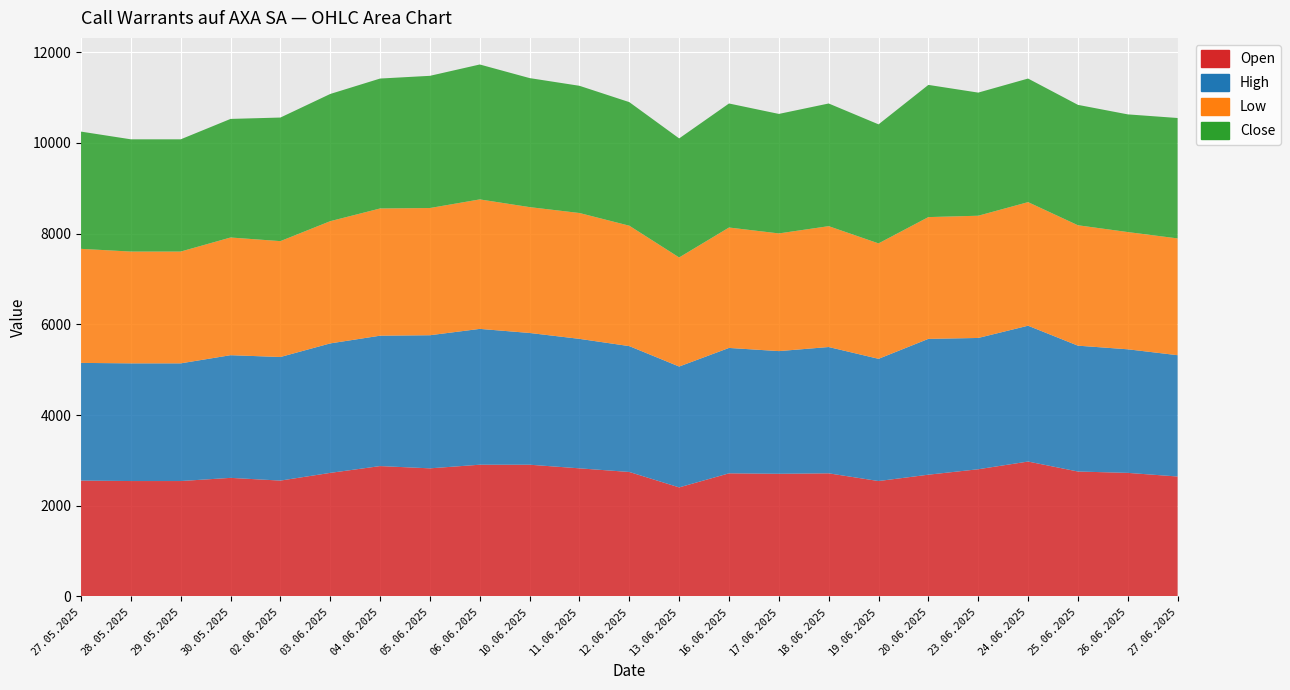

Reading right to left, what are all the values shown in this chart?

Open: 27.06.2025=2645	26.06.2025=2725	25.06.2025=2755	24.06.2025=2975	23.06.2025=2805	20.06.2025=2685	19.06.2025=2545	18.06.2025=2715	17.06.2025=2705	16.06.2025=2715	13.06.2025=2405	12.06.2025=2745	11.06.2025=2825	10.06.2025=2905	06.06.2025=2905	05.06.2025=2825	04.06.2025=2875	03.06.2025=2725	02.06.2025=2555	30.05.2025=2615	29.05.2025=2545	28.05.2025=2545	27.05.2025=2555
High: 27.06.2025=2675	26.06.2025=2725	25.06.2025=2775	24.06.2025=2995	23.06.2025=2895	20.06.2025=2995	19.06.2025=2695	18.06.2025=2785	17.06.2025=2705	16.06.2025=2765	13.06.2025=2665	12.06.2025=2775	11.06.2025=2855	10.06.2025=2905	06.06.2025=2995	05.06.2025=2935	04.06.2025=2875	03.06.2025=2855	02.06.2025=2725	30.05.2025=2705	29.05.2025=2595	28.05.2025=2595	27.05.2025=2595
Low: 27.06.2025=2575	26.06.2025=2585	25.06.2025=2655	24.06.2025=2725	23.06.2025=2695	20.06.2025=2685	19.06.2025=2545	18.06.2025=2665	17.06.2025=2595	16.06.2025=2655	13.06.2025=2405	12.06.2025=2655	11.06.2025=2775	10.06.2025=2775	06.06.2025=2855	05.06.2025=2805	04.06.2025=2805	03.06.2025=2695	02.06.2025=2555	30.05.2025=2595	29.05.2025=2465	28.05.2025=2465	27.05.2025=2515
Close: 27.06.2025=2655	26.06.2025=2595	25.06.2025=2655	24.06.2025=2725	23.06.2025=2715	20.06.2025=2915	19.06.2025=2625	18.06.2025=2705	17.06.2025=2635	16.06.2025=2735	13.06.2025=2625	12.06.2025=2725	11.06.2025=2805	10.06.2025=2845	06.06.2025=2975	05.06.2025=2915	04.06.2025=2865	03.06.2025=2805	02.06.2025=2725	30.05.2025=2615	29.05.2025=2475	28.05.2025=2475	27.05.2025=2585